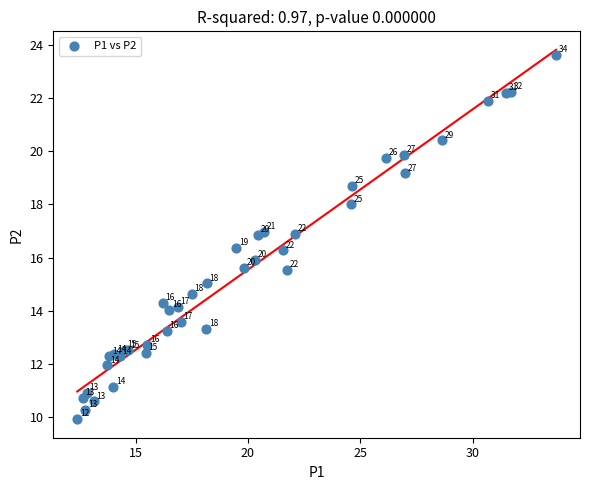

What Y value in the scatter plot is closest to 16?

15.9